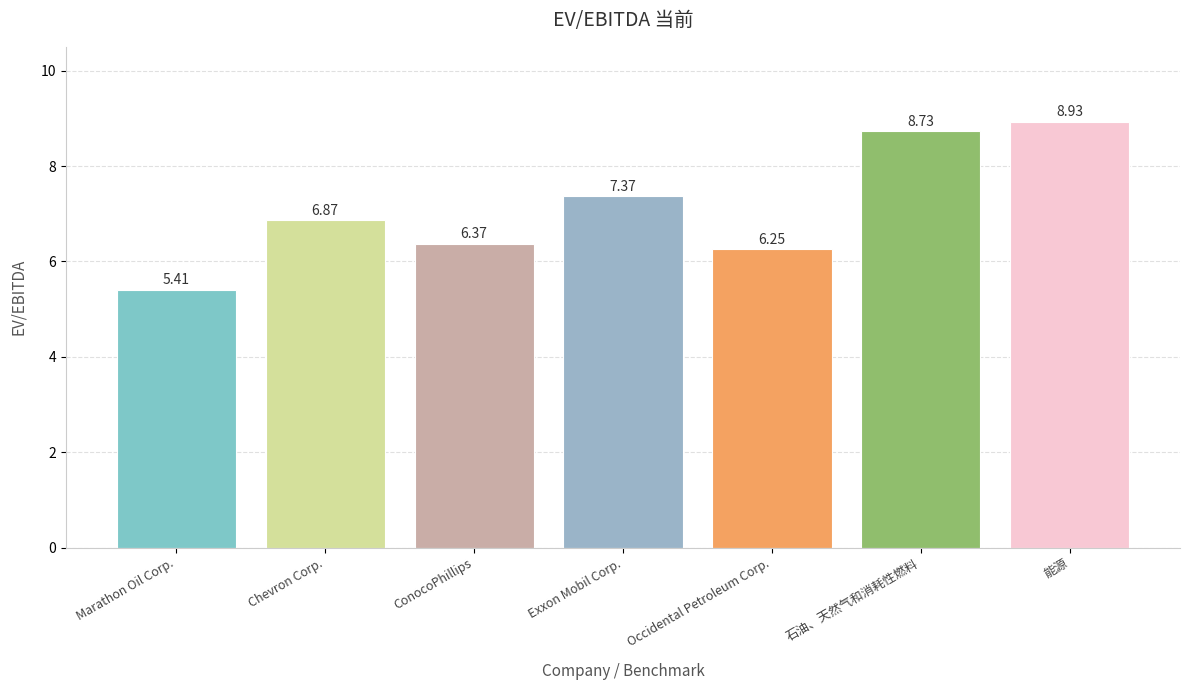

What is the difference between the values at Marathon Oil Corp. and ConocoPhillips?

1.0